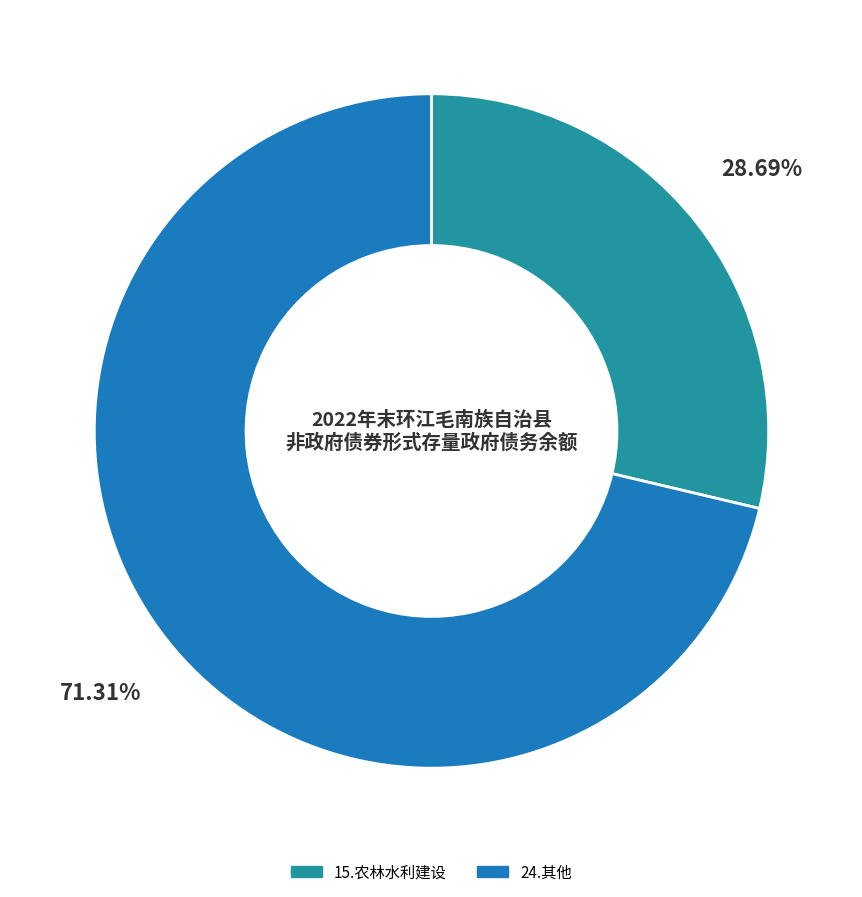

Is 15.农林水利建设 the majority of the pie?

No